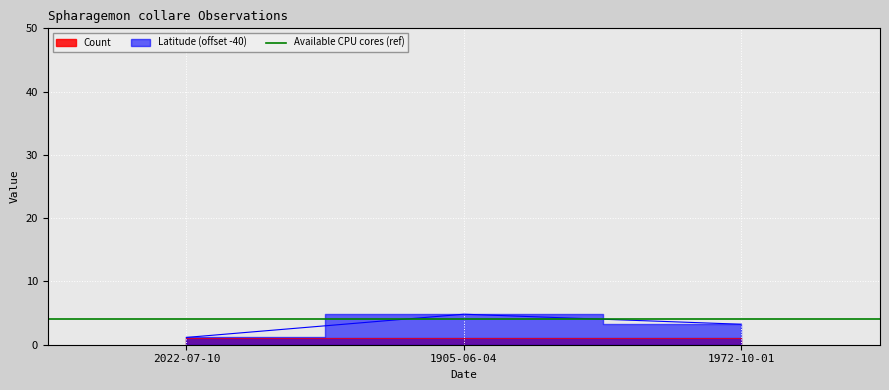

Where is the data nearest to the value 2?

2022-07-10